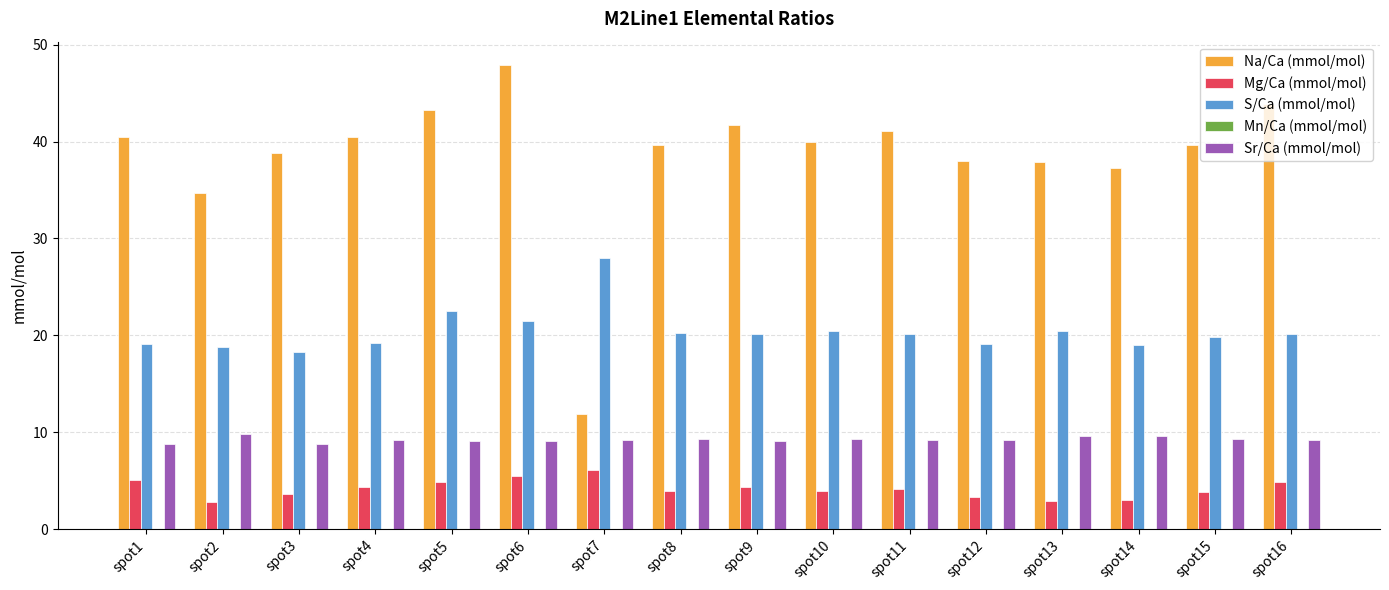

True or false: Mg/Ca (mmol/mol) has a value of 4.9 at spot5.

True